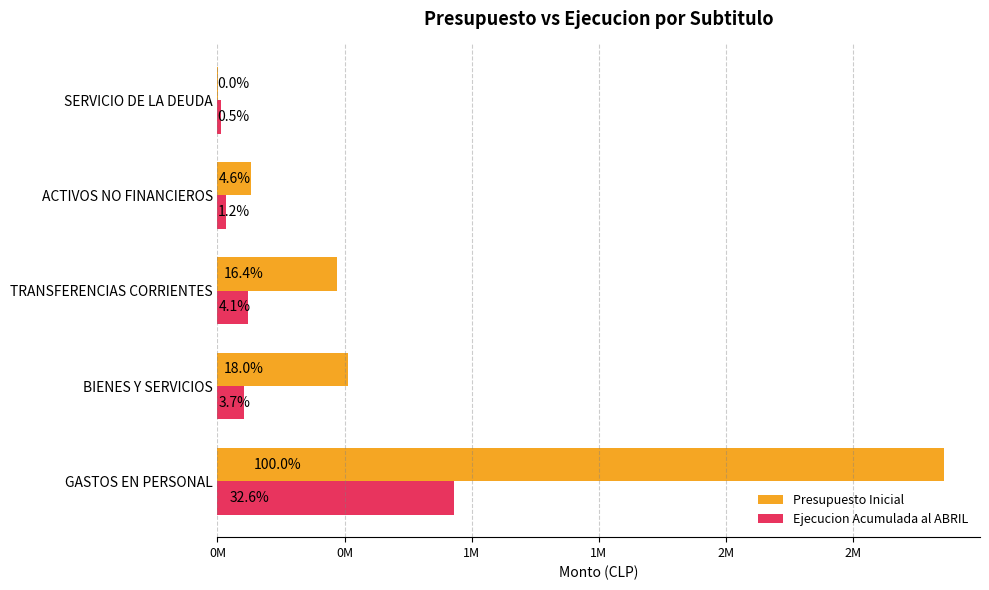

What are all the series names shown in the legend?

Presupuesto Inicial, Ejecucion Acumulada al ABRIL